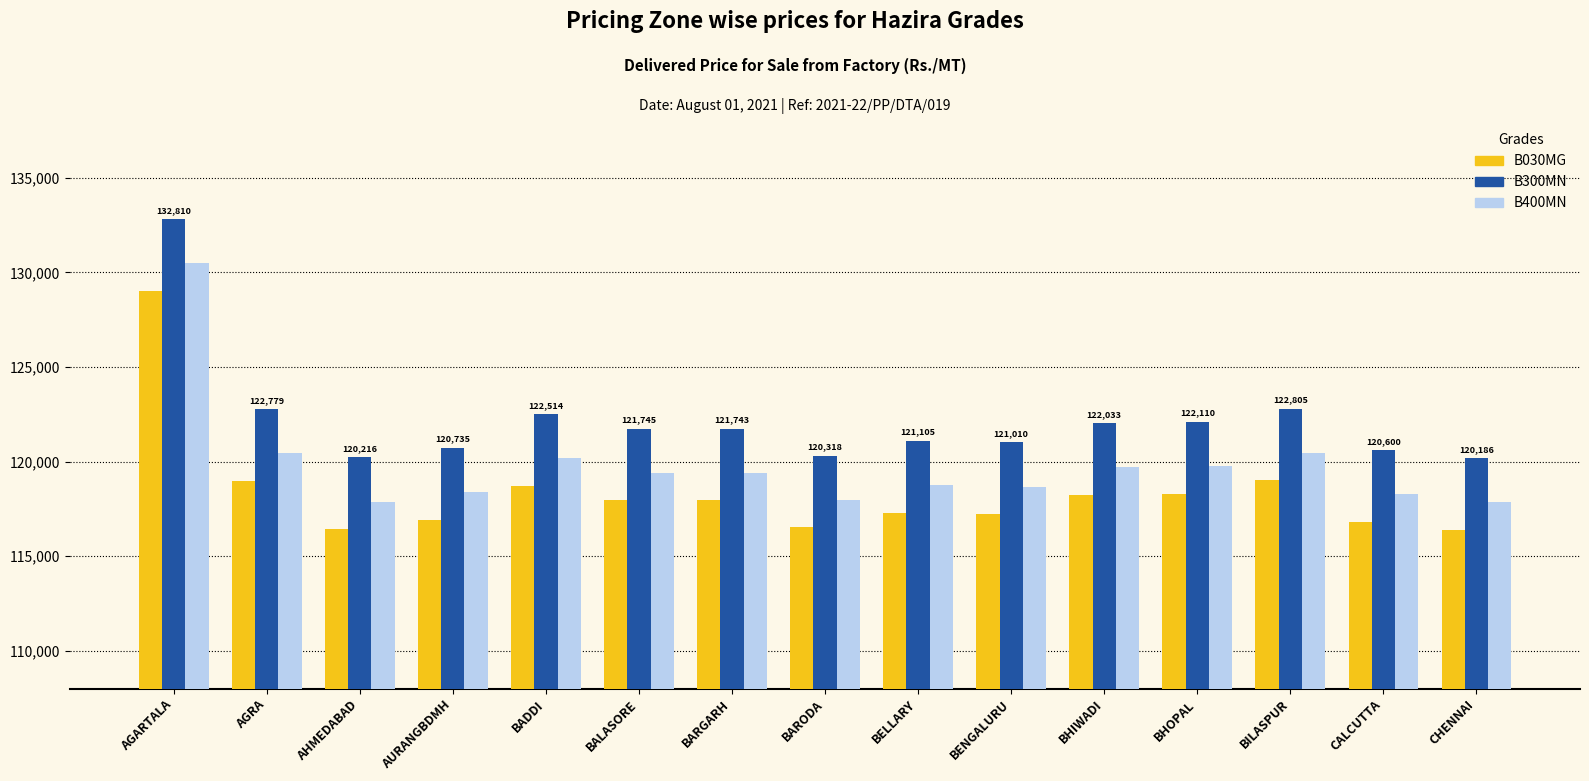

Count the number of data series in this chart.

3